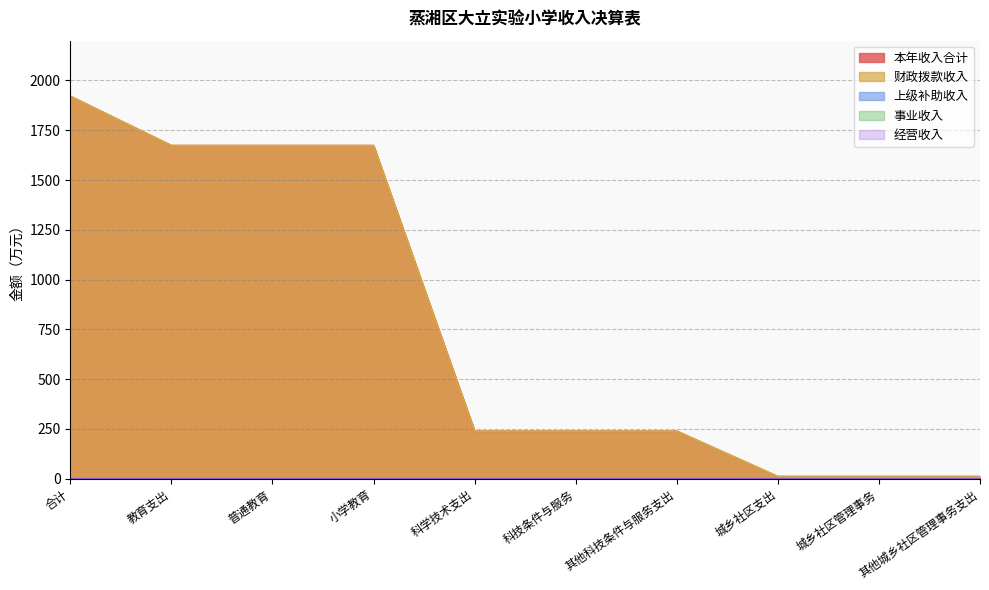

What is the total value across all series at 合计?

3839.6